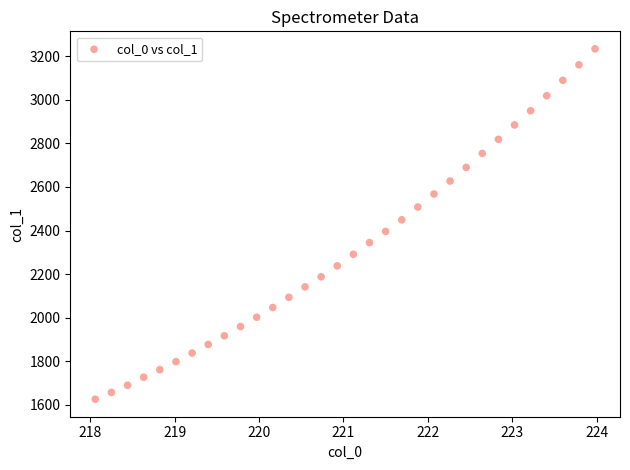

What is the range of X values (max minus min)?

5.9